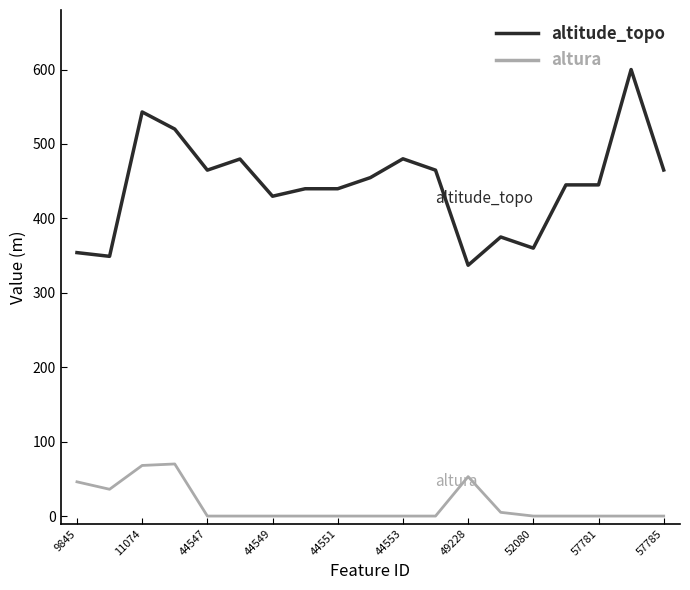

Rank the series by their maximum value, from highest to lowest.

altitude_topo, altura